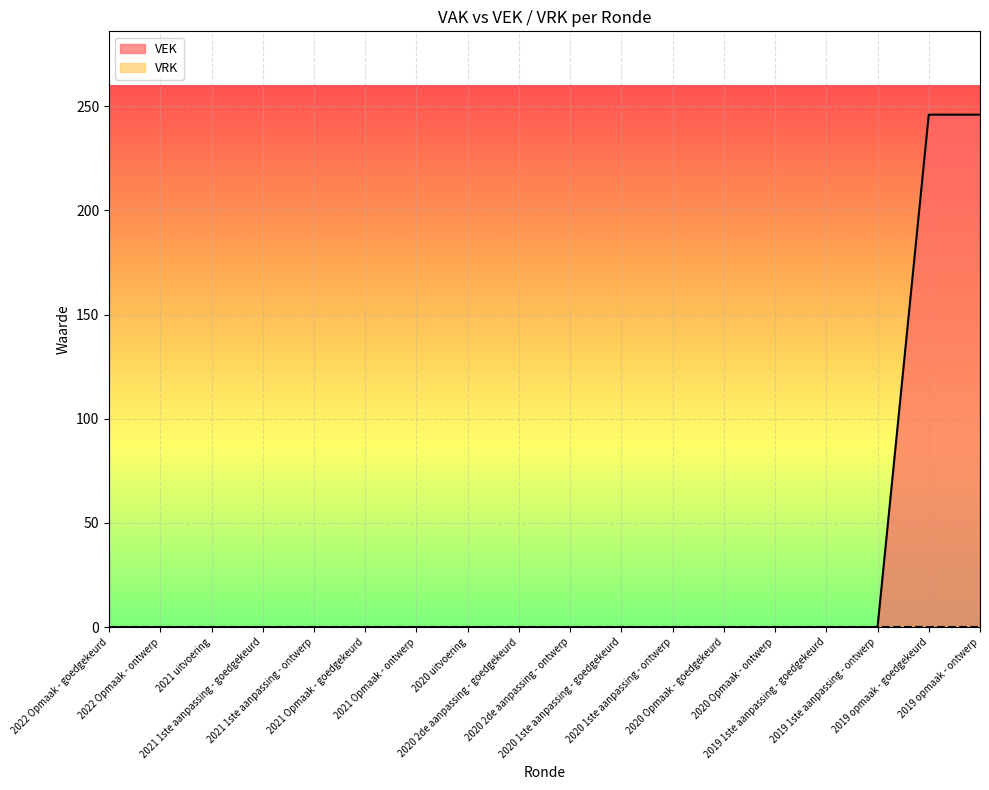

Rank the categories by value from lowest to highest.

2022 Opmaak - goedgekeurd, 2022 Opmaak - ontwerp, 2021 uitvoering, 2021 1ste aanpassing - goedgekeurd, 2021 1ste aanpassing - ontwerp, 2021 Opmaak - goedgekeurd, 2021 Opmaak - ontwerp, 2020 uitvoering, 2020 2de aanpassing - goedgekeurd, 2020 2de aanpassing - ontwerp, 2020 1ste aanpassing - goedgekeurd, 2020 1ste aanpassing - ontwerp, 2020 Opmaak - goedgekeurd, 2020 Opmaak - ontwerp, 2019 1ste aanpassing - goedgekeurd, 2019 1ste aanpassing - ontwerp, 2019 opmaak - goedgekeurd, 2019 opmaak - ontwerp